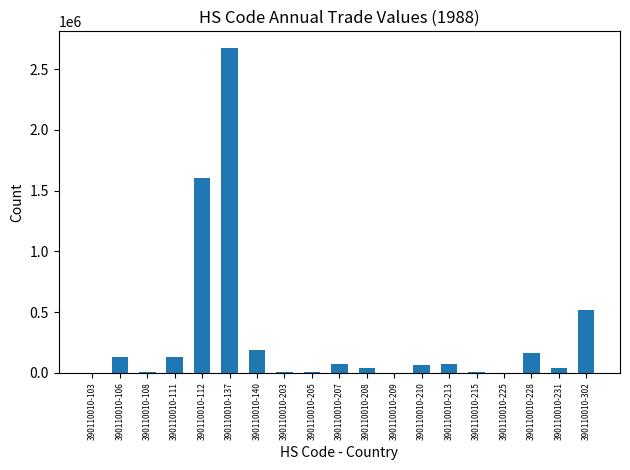

What is the sum of all values?

5711703